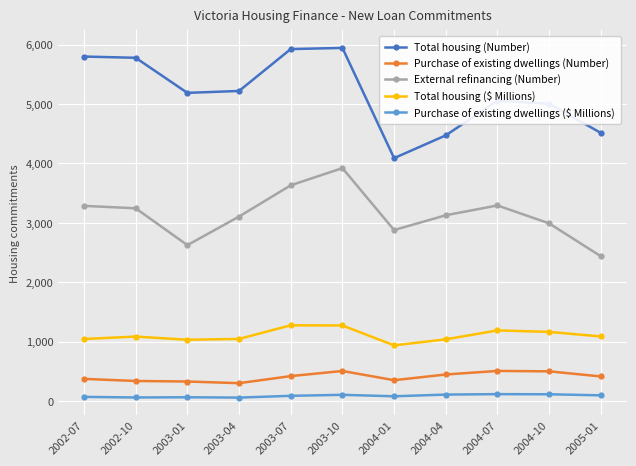

What is the difference between the second highest and second lowest values in the Total housing (Number) series?

1452.0